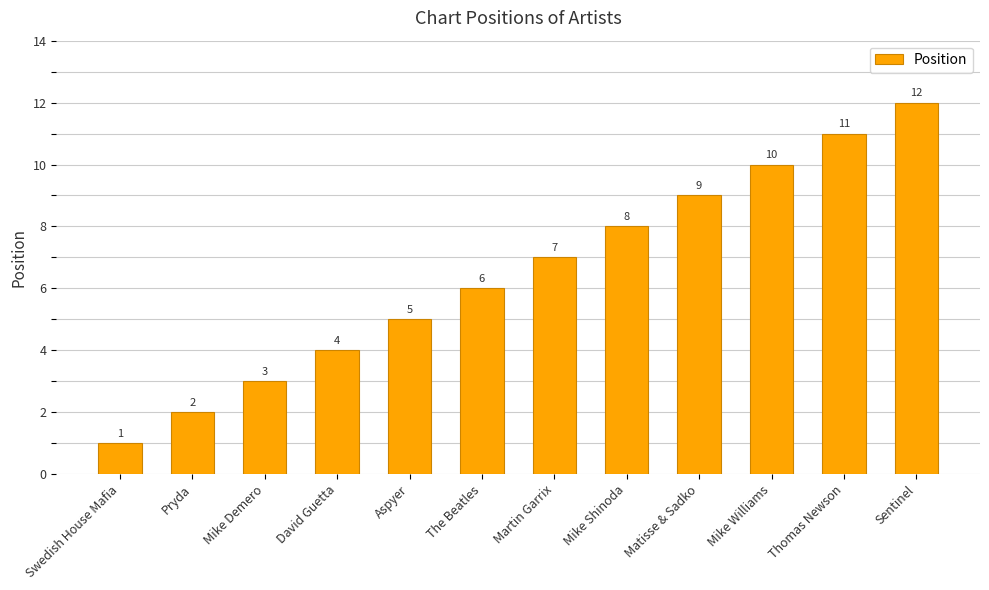

What value does the data have at Mike Demero?

3